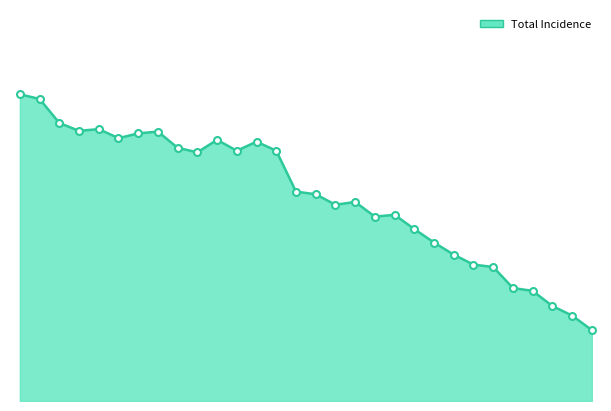

Is this an area chart (filled region under the line)?

Yes